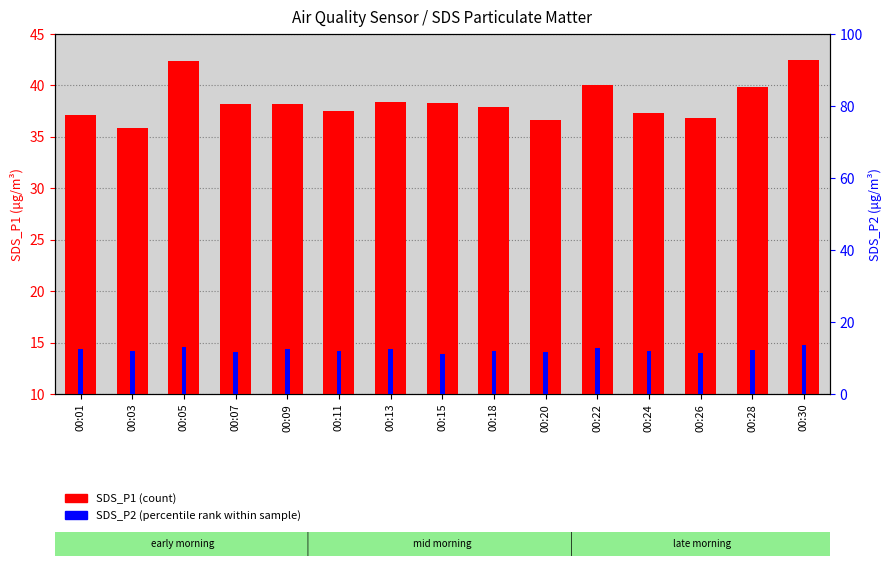

The value of SDS_P1 at 00:28 is 29.8. True or false?

True